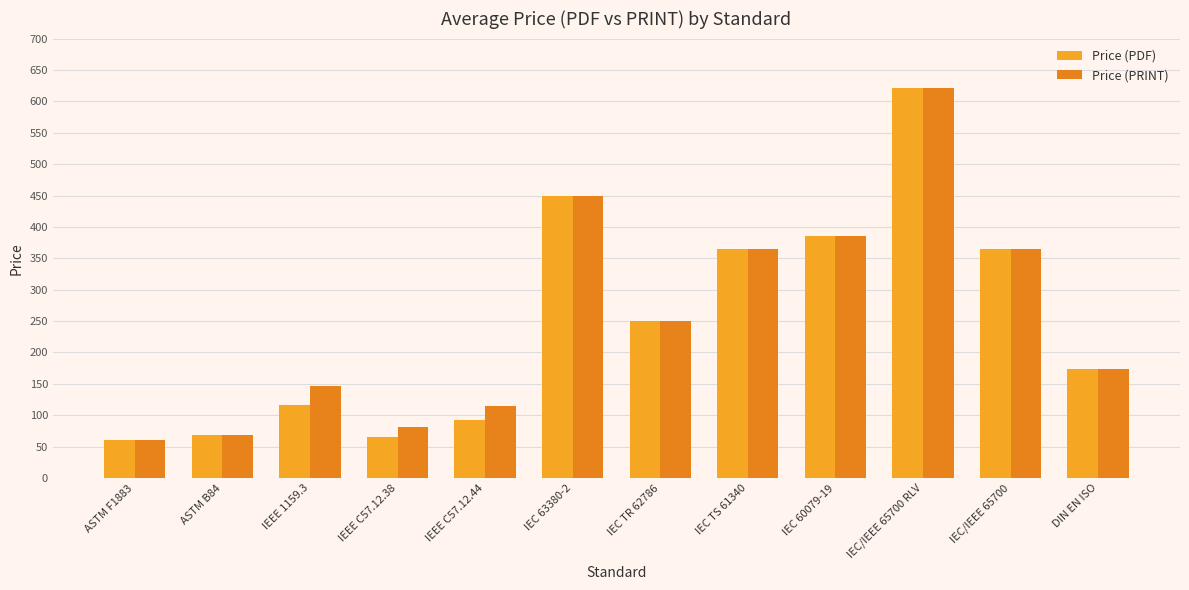

True or false: Price (PRINT) has a value of 621.0 at IEC/IEEE 65700 RLV.

True